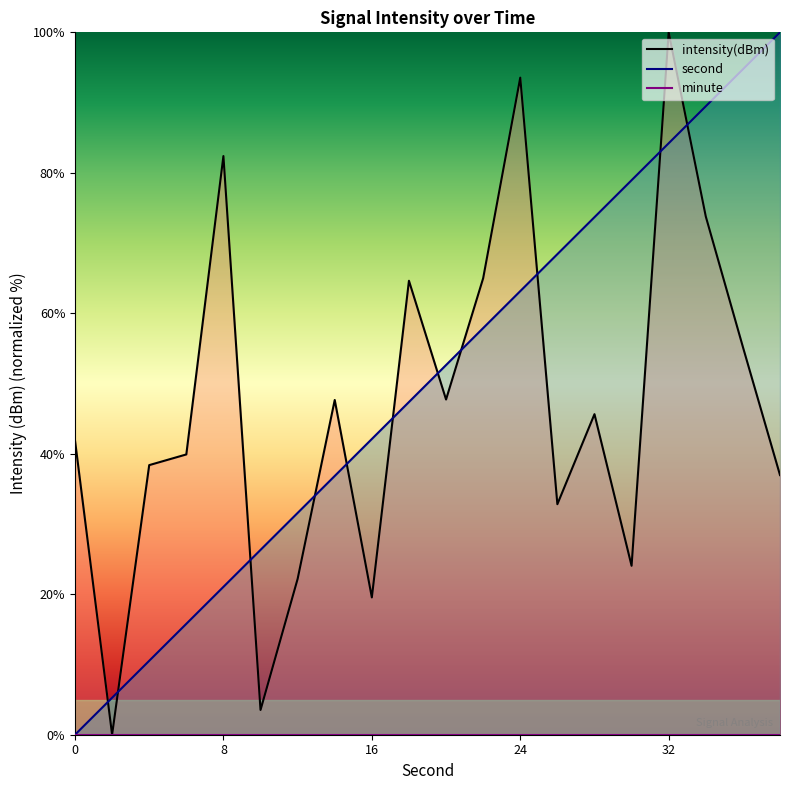

Between 10 and 16, which series saw the biggest shift?

intensity